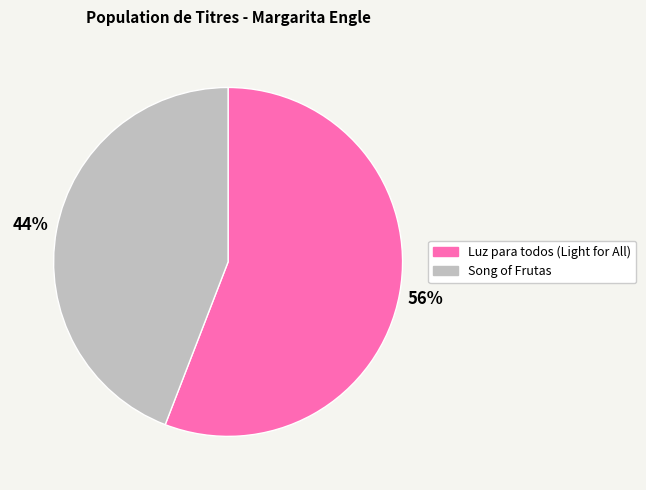

Is there any slice that represents more than half of the pie?

Yes